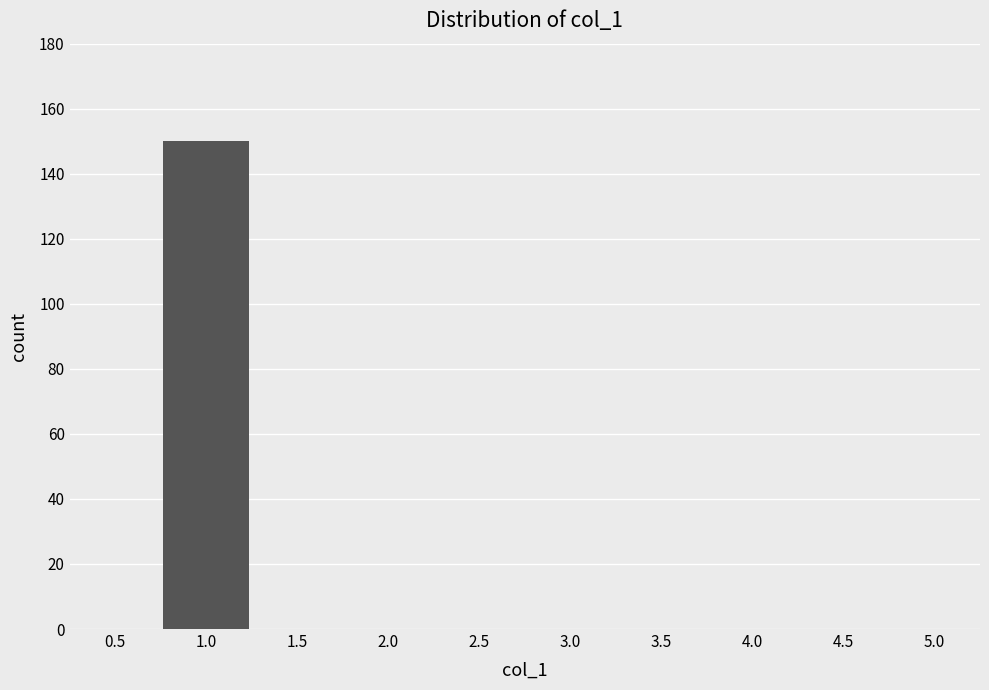

Reading left to right, extract all data points from this chart.

0.5=0	1.0=150	1.5=0	2.0=0	2.5=0	3.0=0	3.5=0	4.0=0	4.5=0	5.0=0